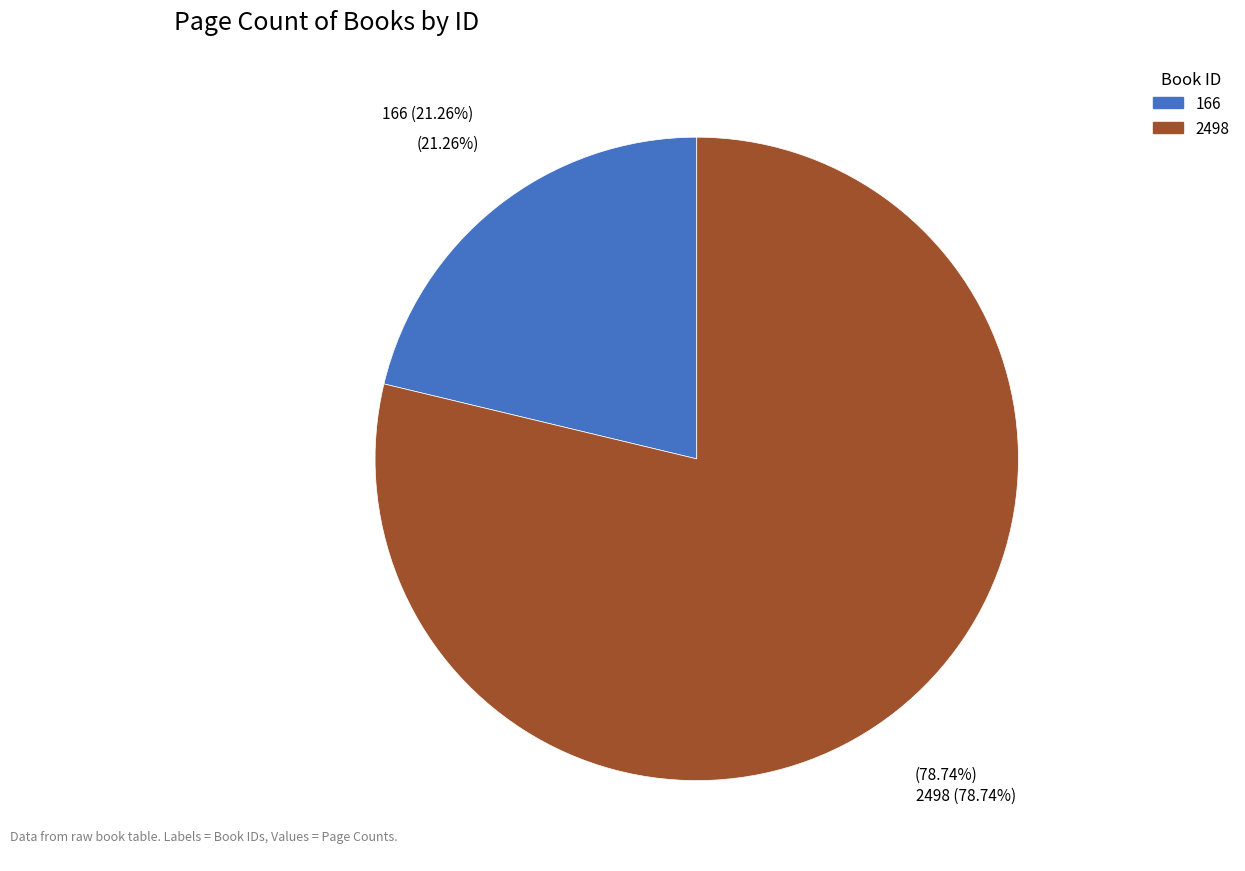

To the nearest percent, what percentage of the pie is 2498?

79%